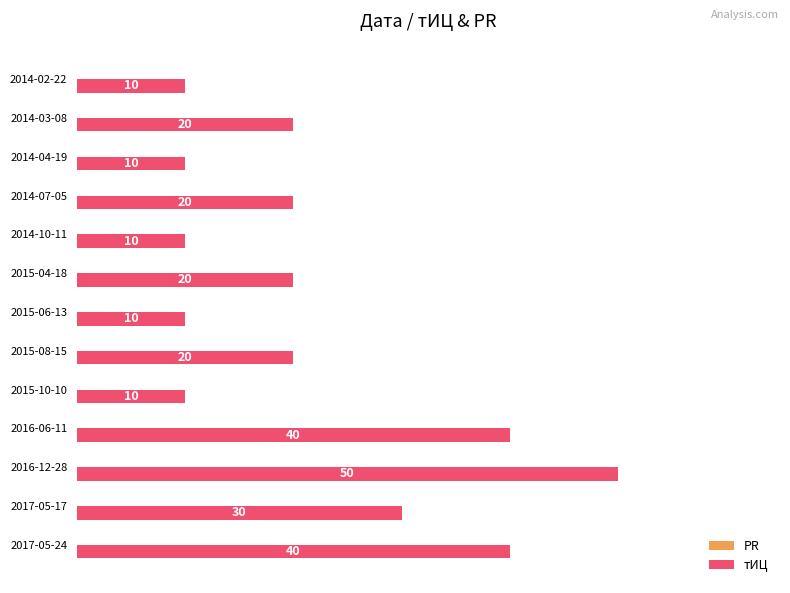

What is the maximum value shown in the chart?

50